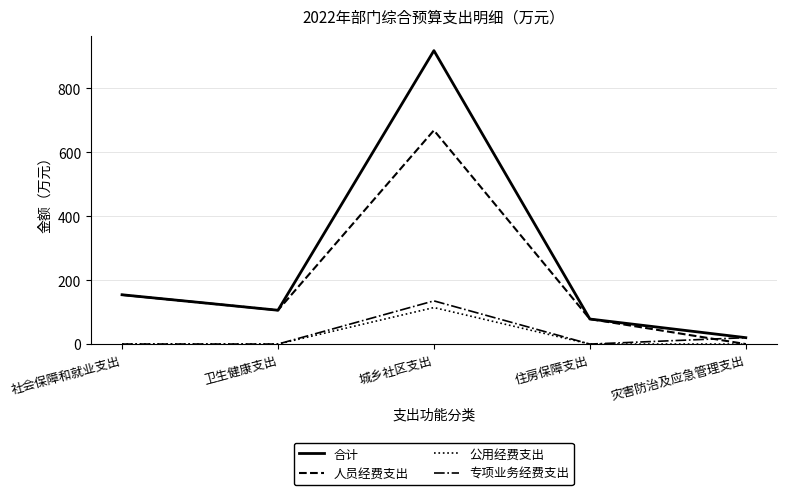

Which label corresponds to the largest value in the chart?

城乡社区支出